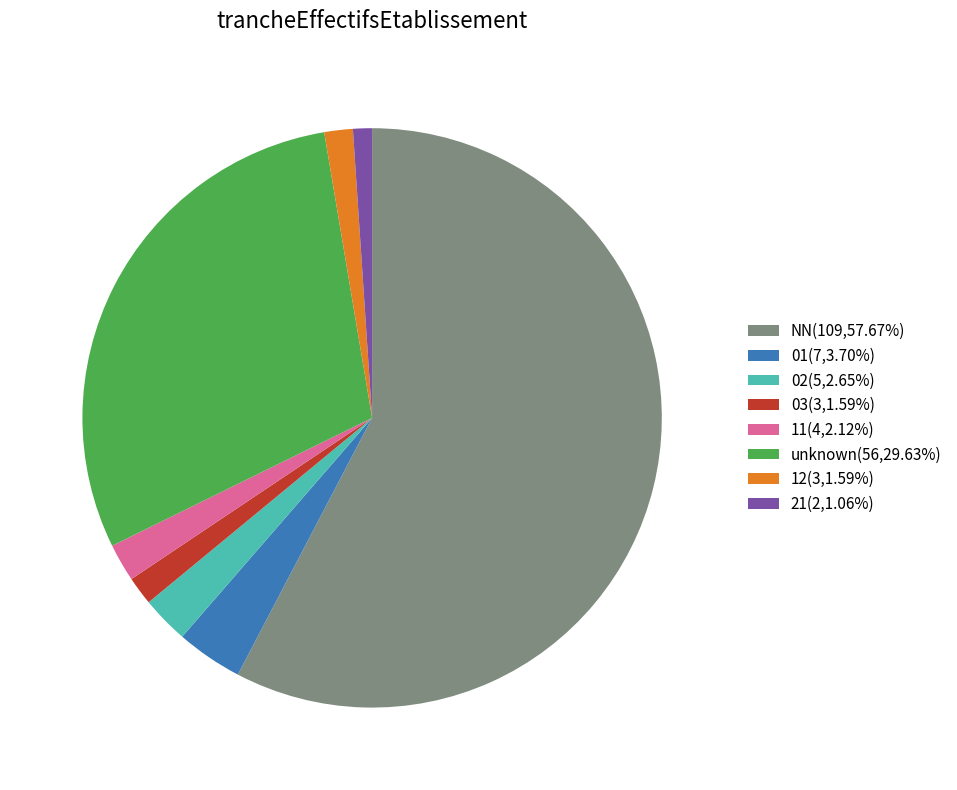

Is there a majority slice in this chart?

Yes